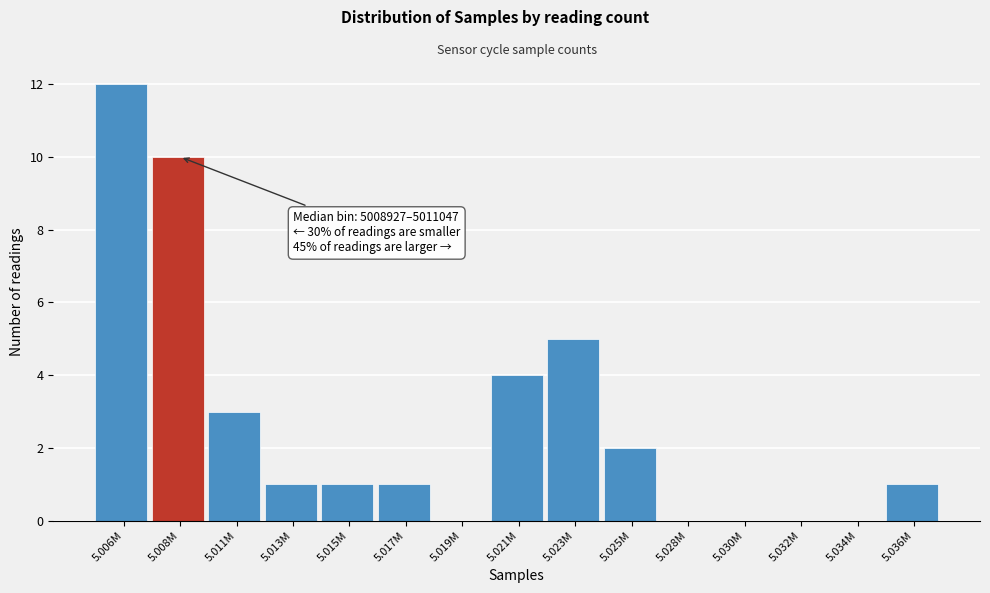

Reading left to right, transcribe all the data shown in this chart.

5.006M=12	5.008M=10	5.011M=3	5.013M=1	5.015M=1	5.017M=1	5.019M=0	5.021M=4	5.023M=5	5.025M=2	5.028M=0	5.030M=0	5.032M=0	5.034M=0	5.036M=1